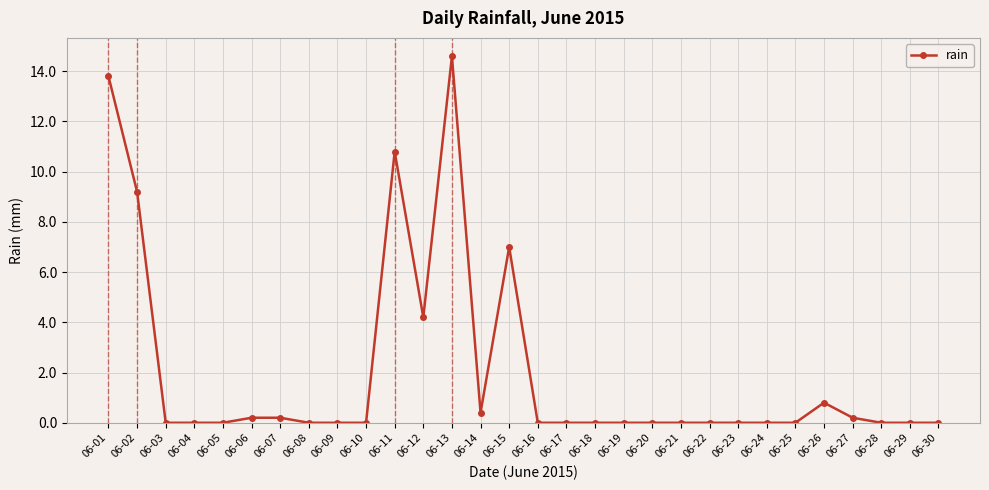

At which label is the value closest to 7?

06-15